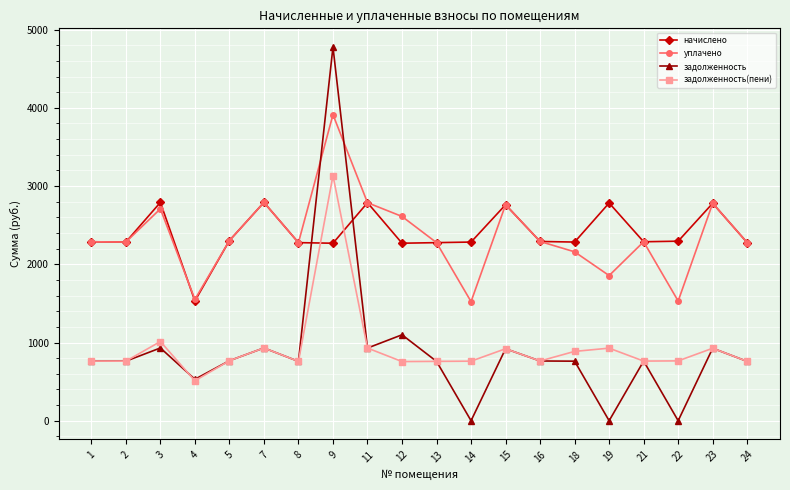

Rank the series by their maximum value, from highest to lowest.

задолженность, уплачено, задолженность(пени), начислено